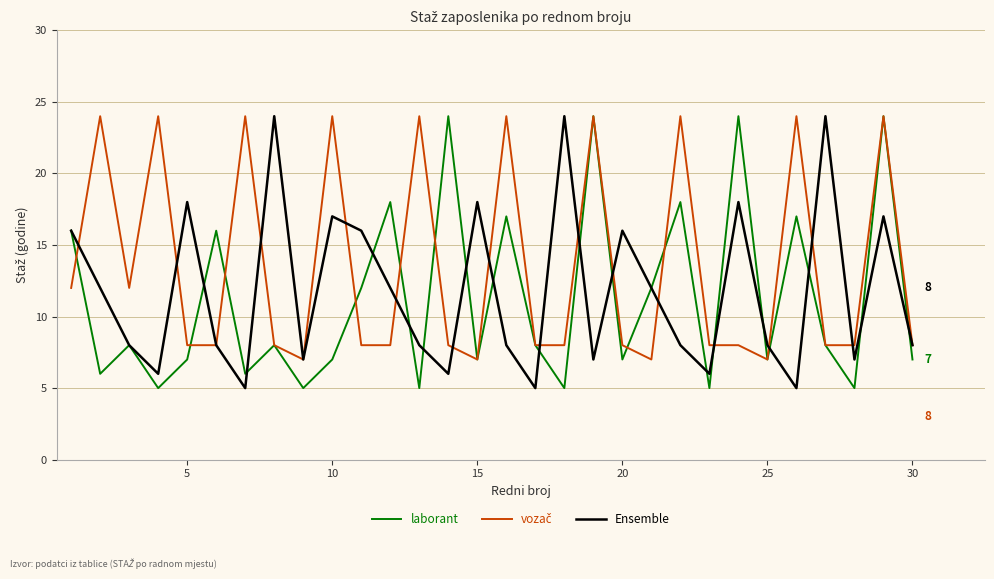

What is the minimum value shown in the chart?

5